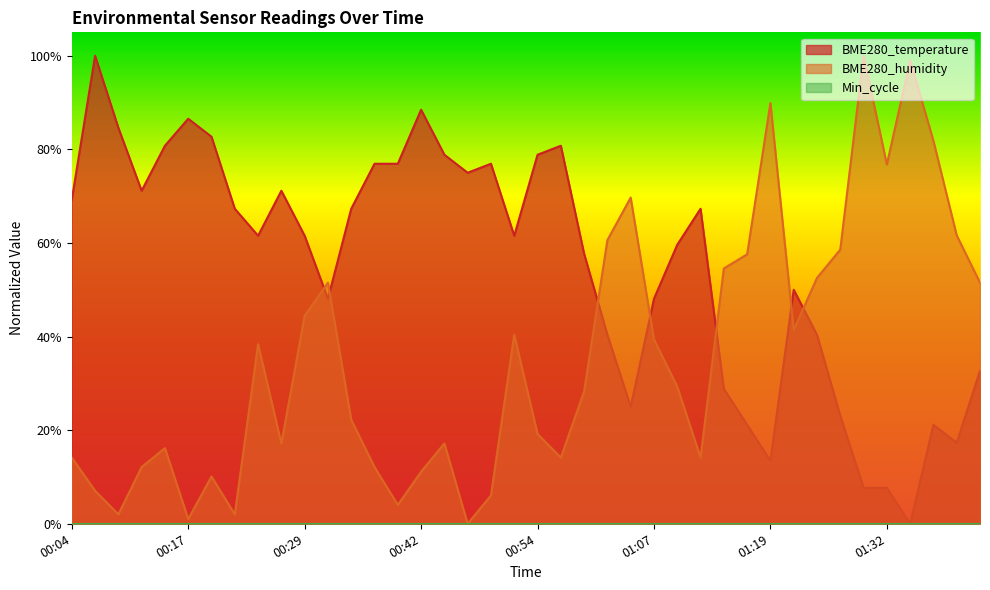

At 00:47, list the series in order from smallest to largest.

BME280_humidity, BME280_temperature